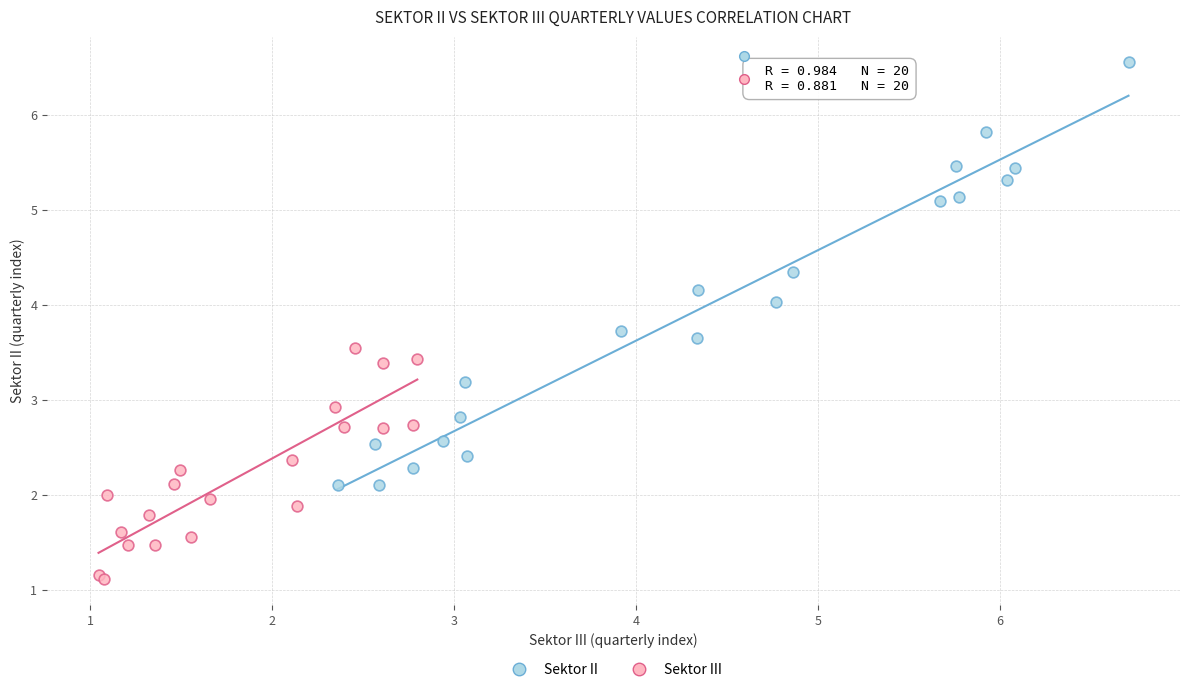

Which series has the largest Y range (max minus min)?

Sektor II